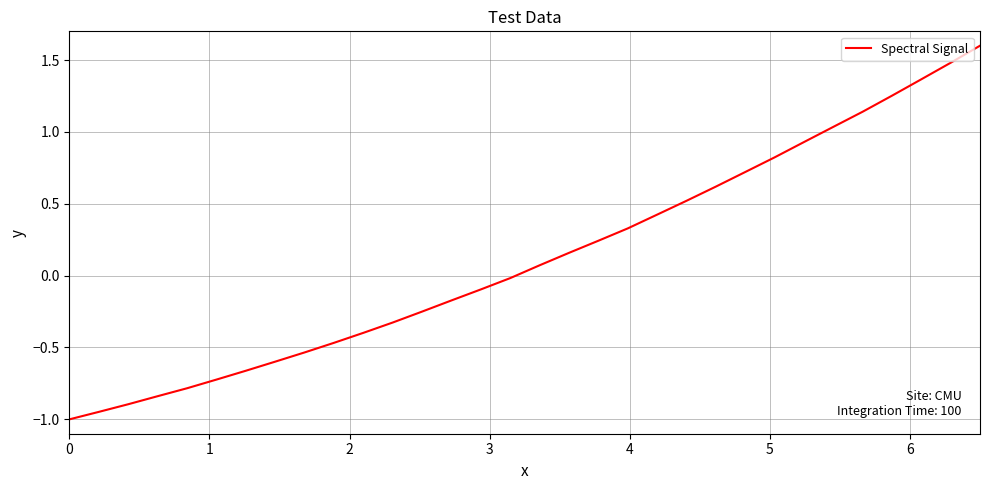

What is the difference between the maximum and minimum values?

2.6